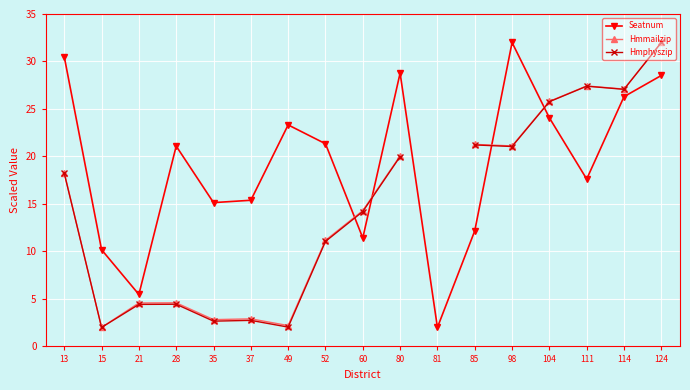

True or false: Hmmailzip has a value of 3.2 at 49.

False